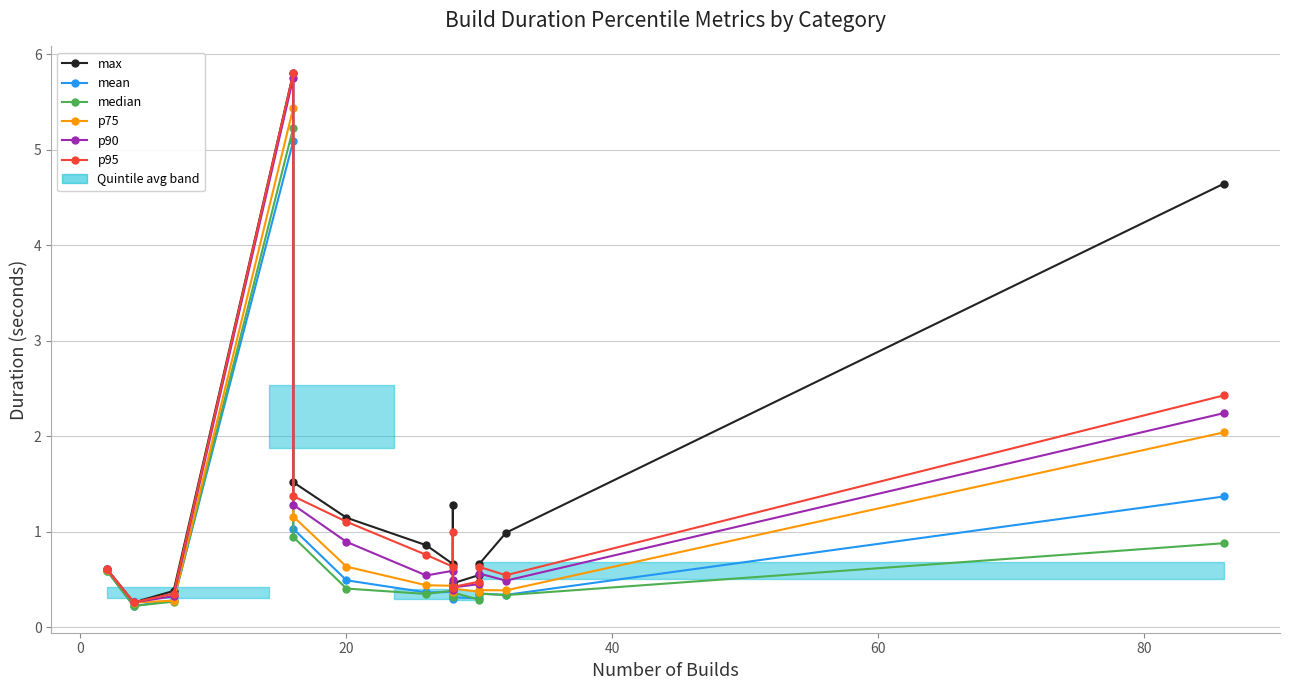

True or false: mean and p90 cross at least once.

False